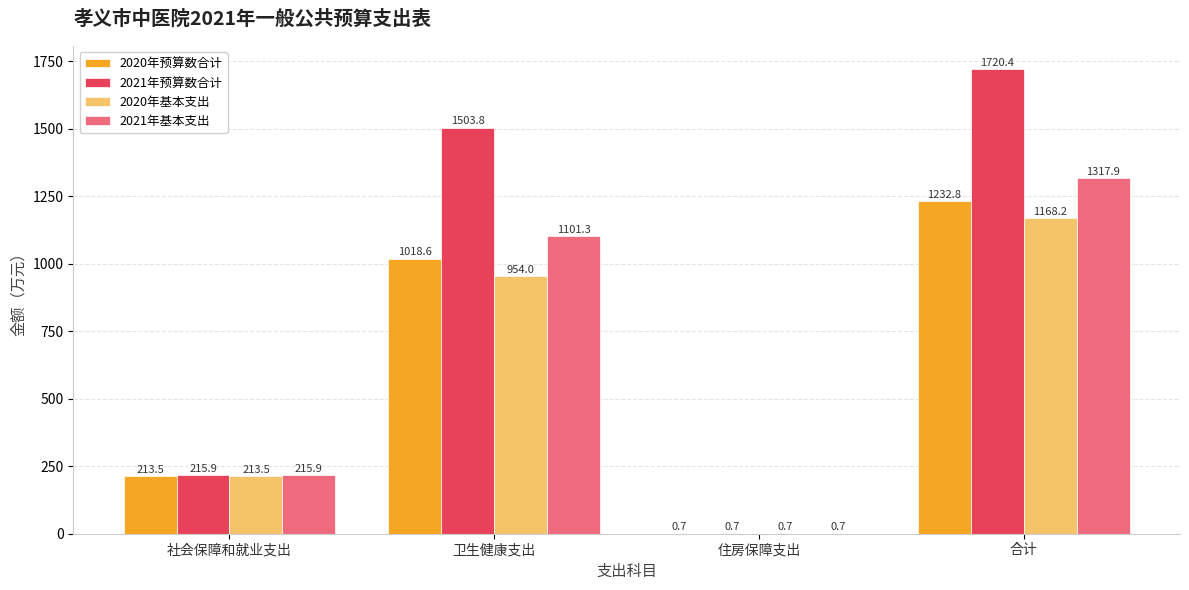

Is it true that 2021年基本支出 equals 0.7 at 住房保障支出?

True